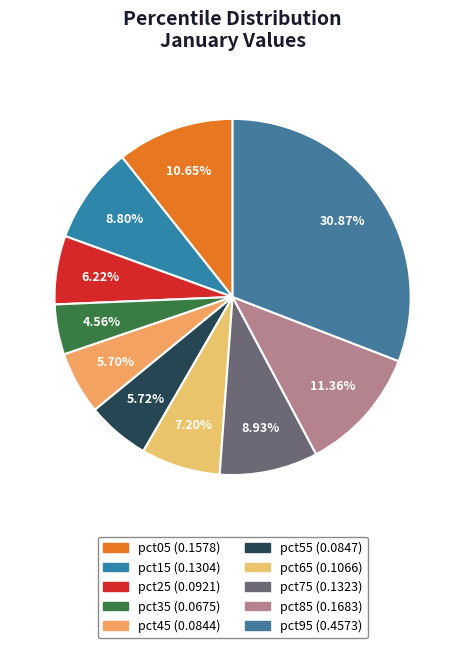

To the nearest percent, what is the average slice percentage?

10%